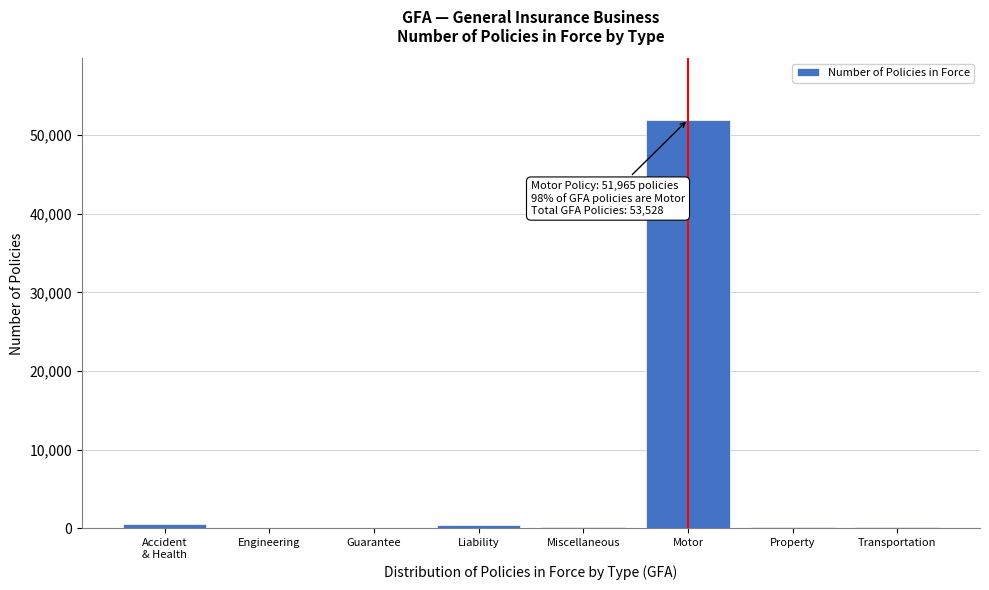

Which category has the highest value across all series?

Motor